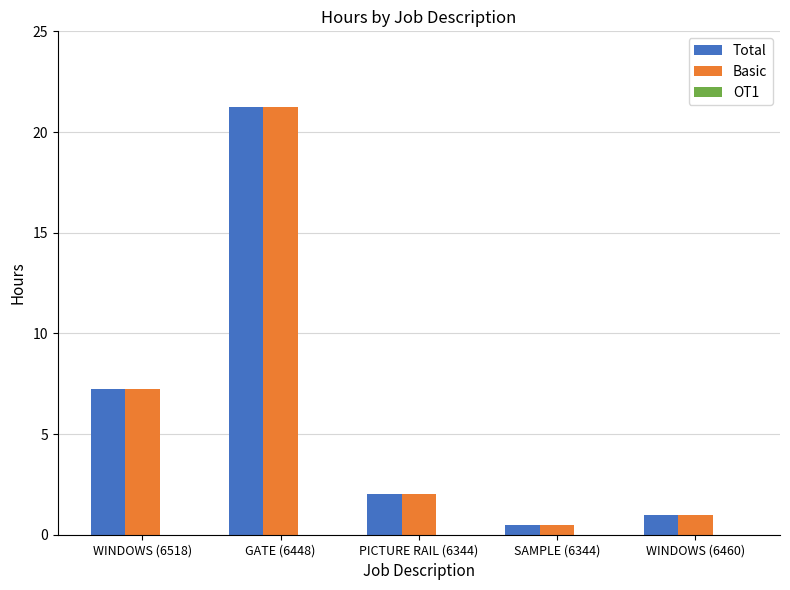

True or false: Basic has a value of 13.0 at WINDOWS (6518).

False